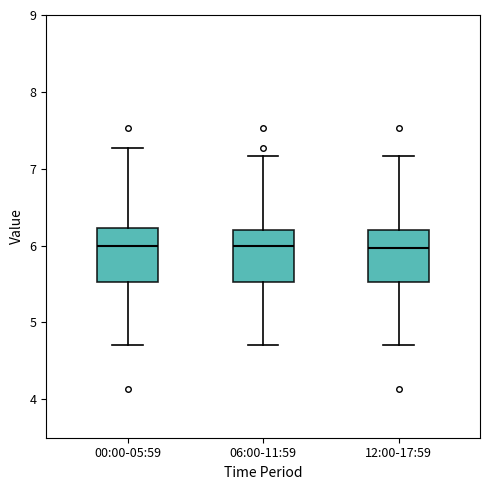

Where does the lower whisker of the box for 12:00-17:59 end on the y-axis? The values are not printed on the chart, so give them approximately, as read against the axis.

4.7